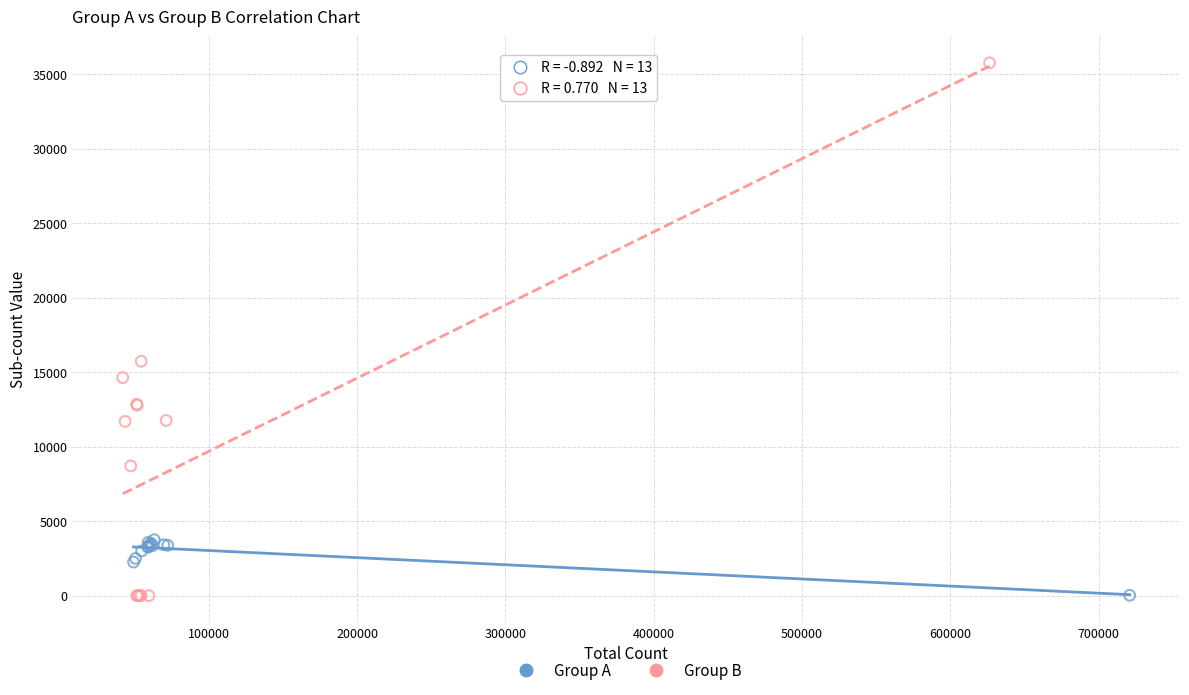

What are all the series names shown in the legend?

Group A, Group B